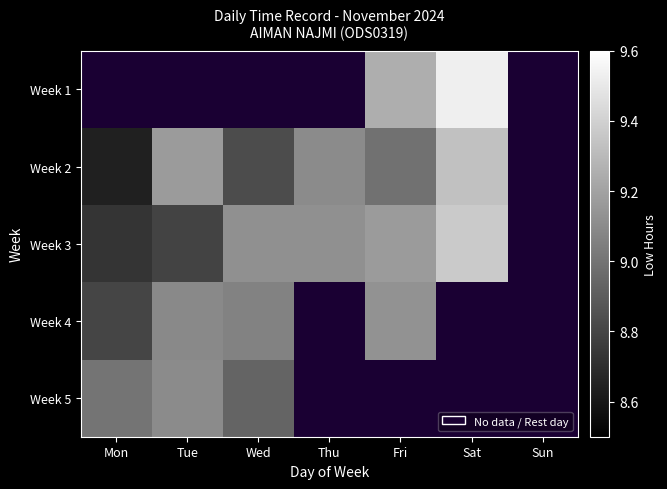

How many categories are shown in the chart?

7